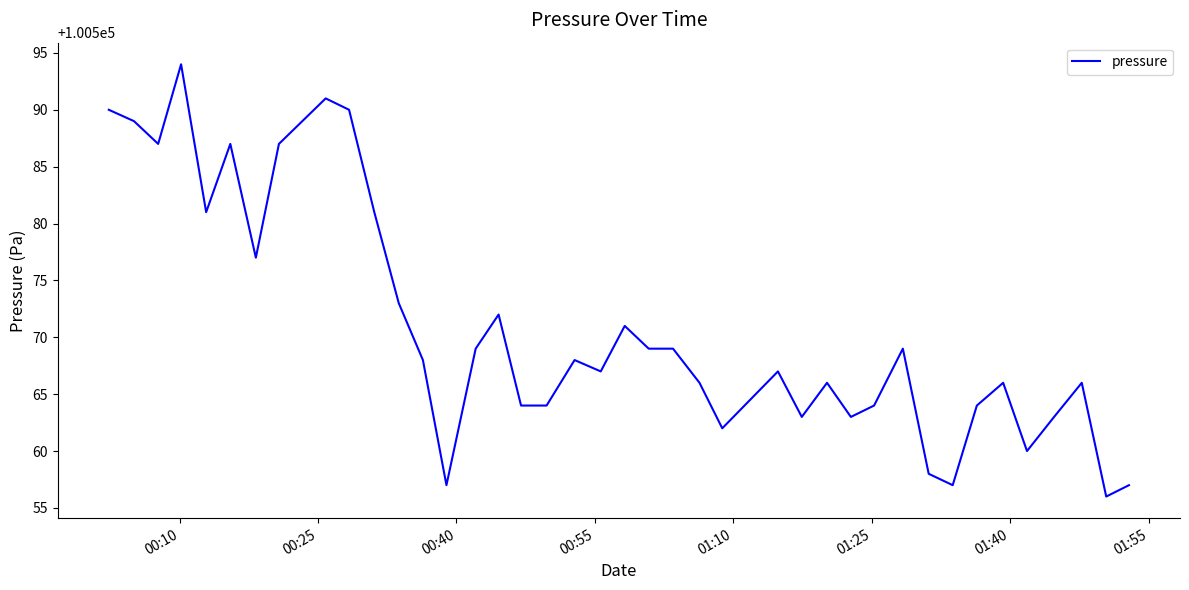

What is the maximum value shown in the chart?

100594